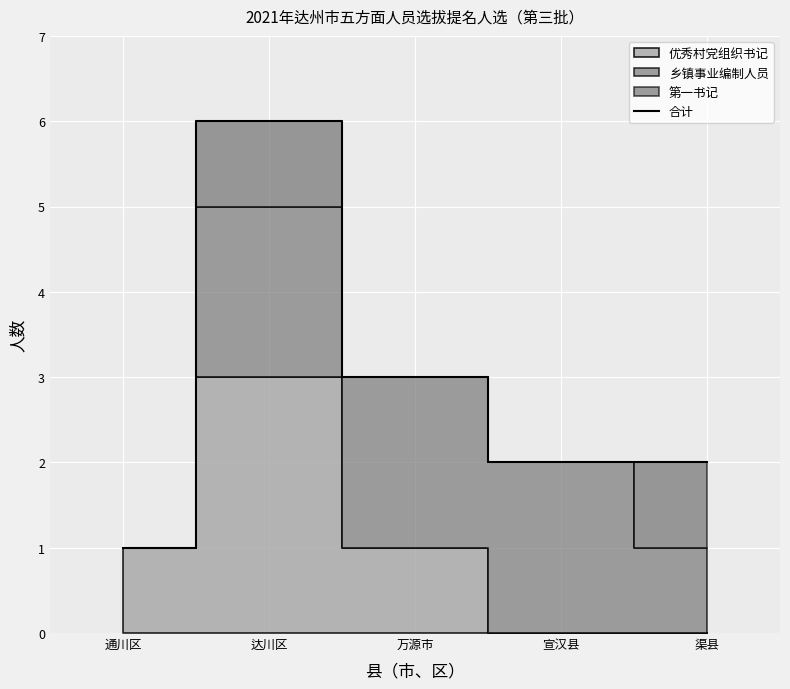

How many points are higher than both their immediate neighbors (excluding endpoints)?

1